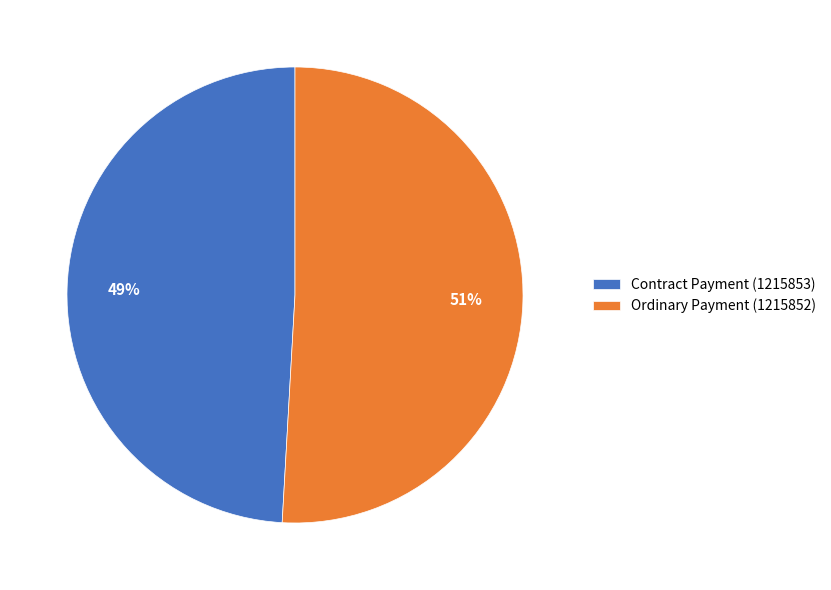

What percentage is the Ordinary Payment slice, to the nearest percent?

51%